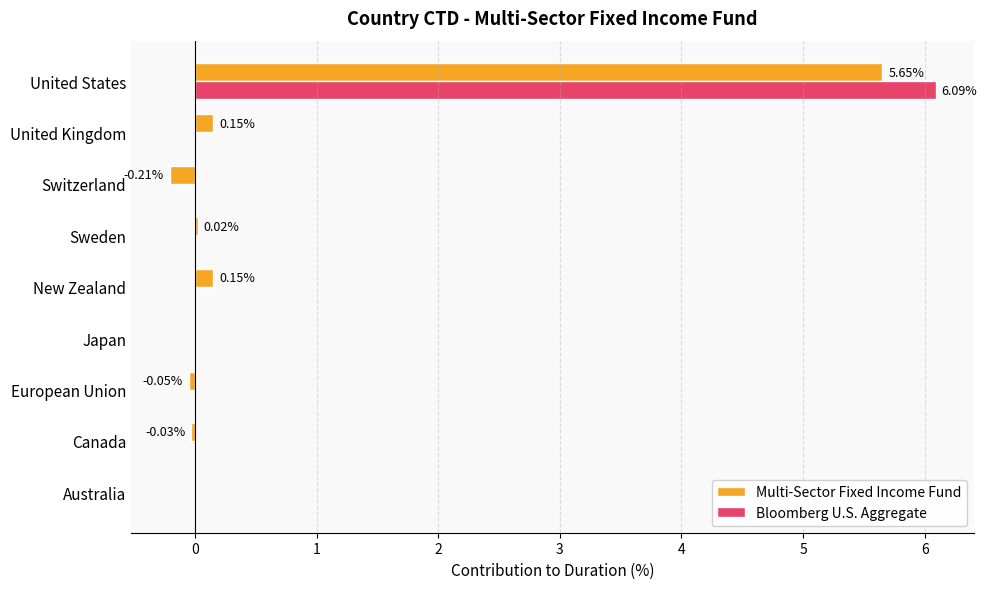

Between Sweden and United States, which series saw the biggest shift?

Bloomberg U.S. Aggregate